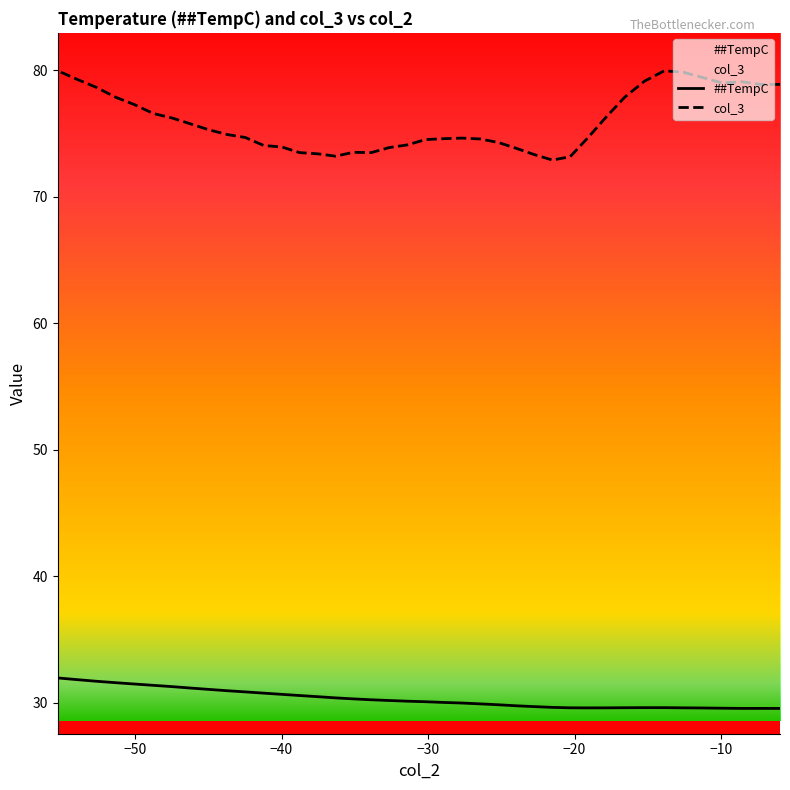

What is the spread (max minus min) of values at −10?

50.2